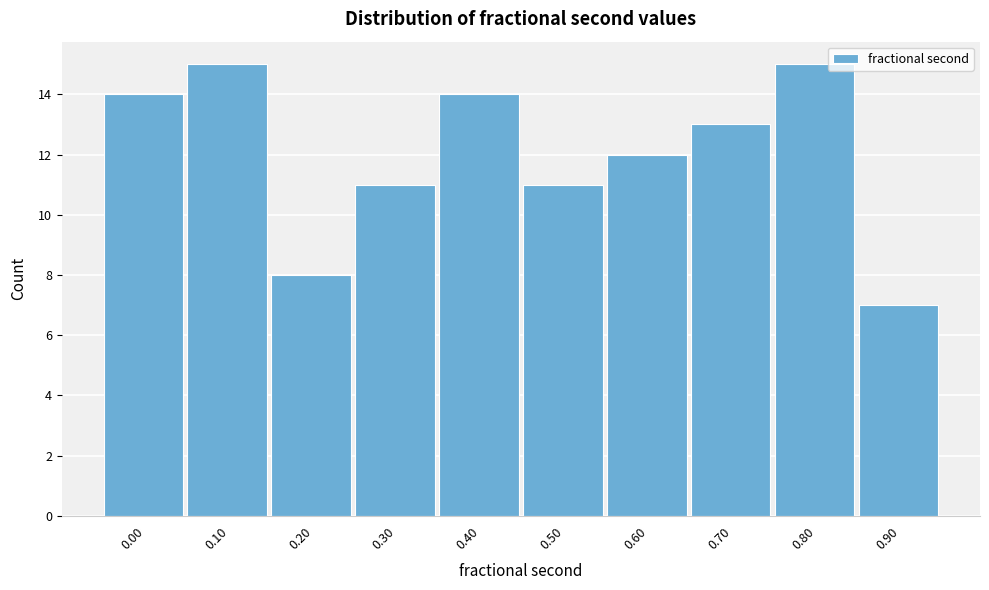

Reading right to left, transcribe all the data shown in this chart.

0.90=7	0.80=15	0.70=13	0.60=12	0.50=11	0.40=14	0.30=11	0.20=8	0.10=15	0.00=14